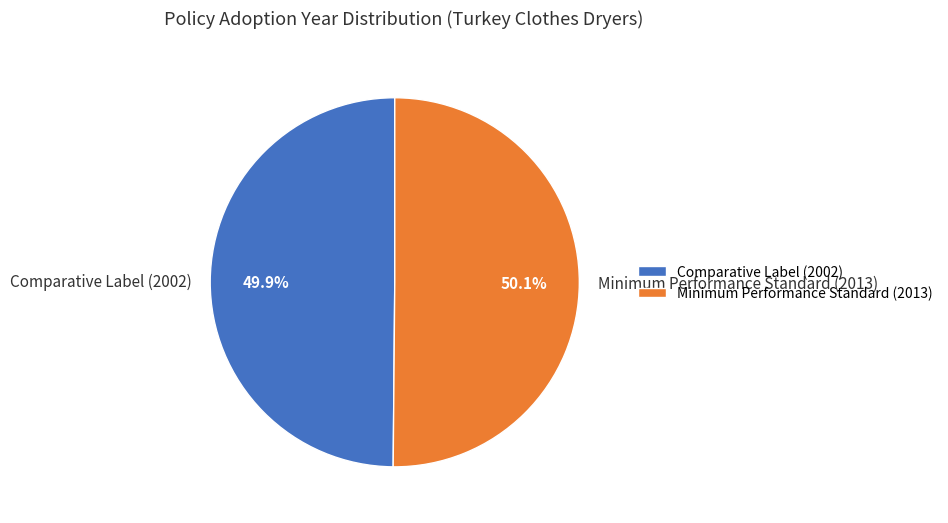

Does any single category account for the majority?

Yes